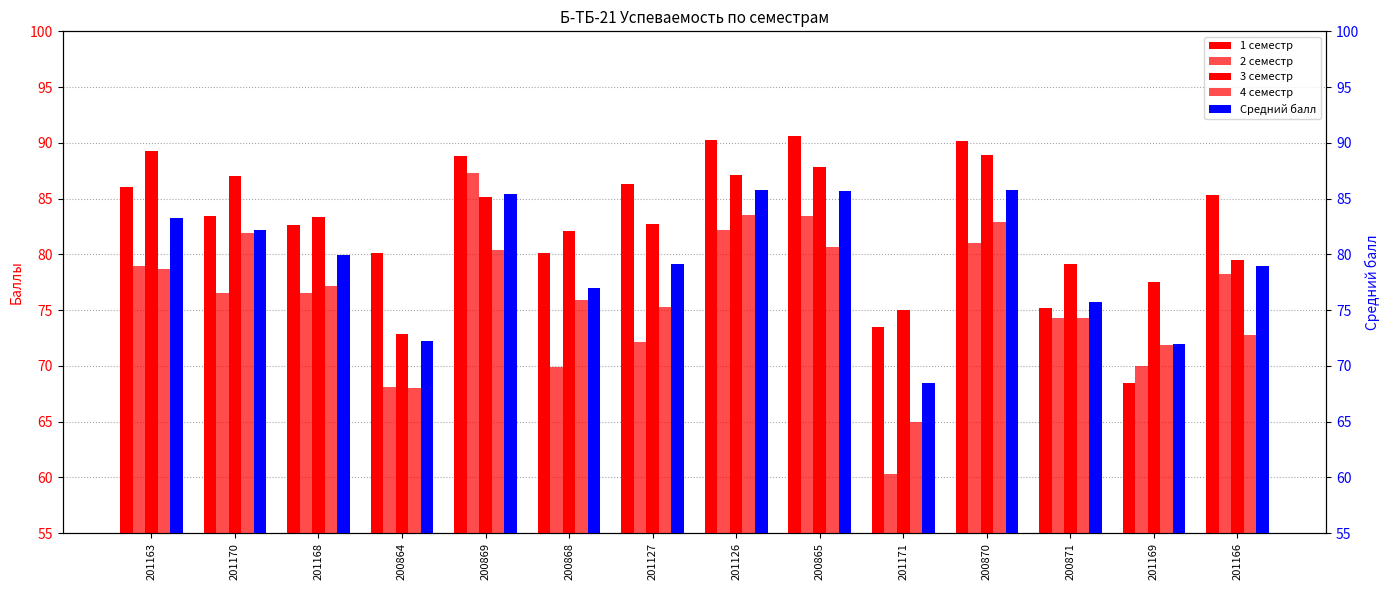

Which has a higher value, 200870 or 201170?

200870